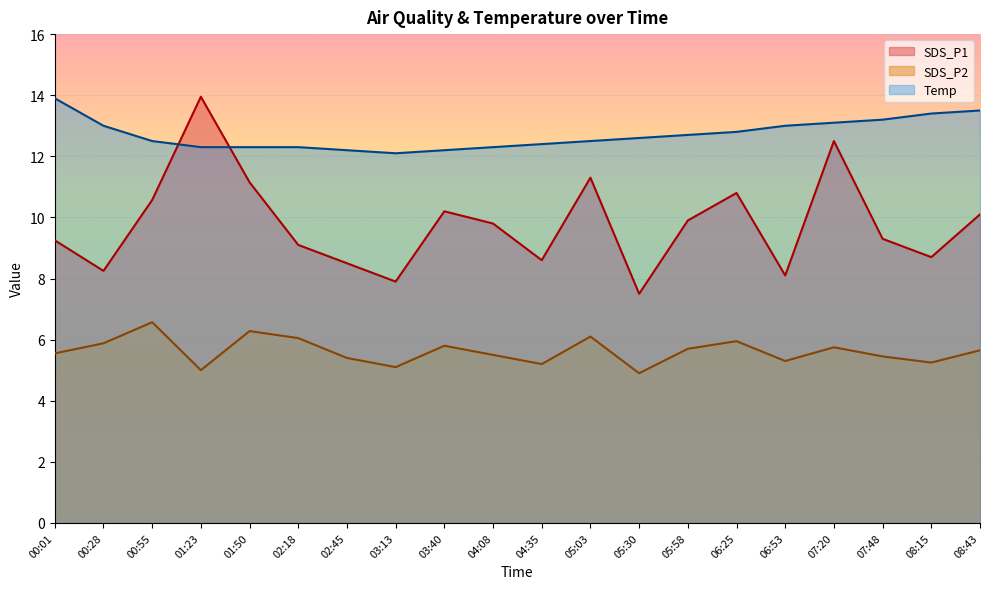

List the series in order of their peak value, lowest first.

SDS_P2, Temp, SDS_P1